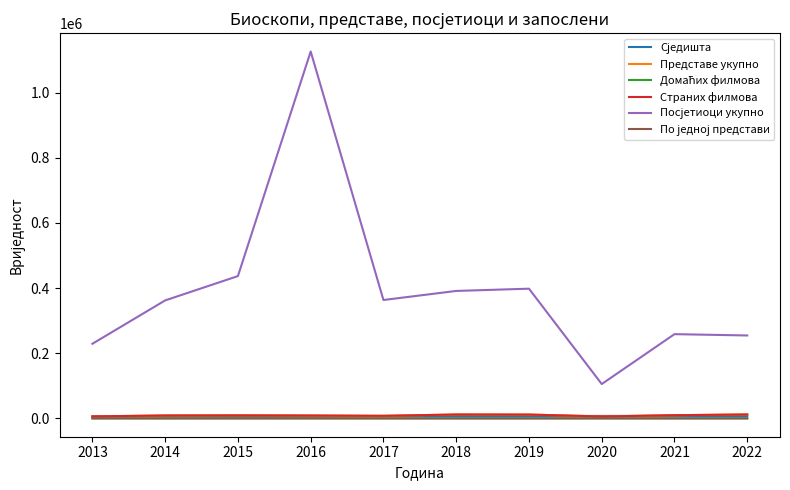

What is the greatest value displayed?

1126559